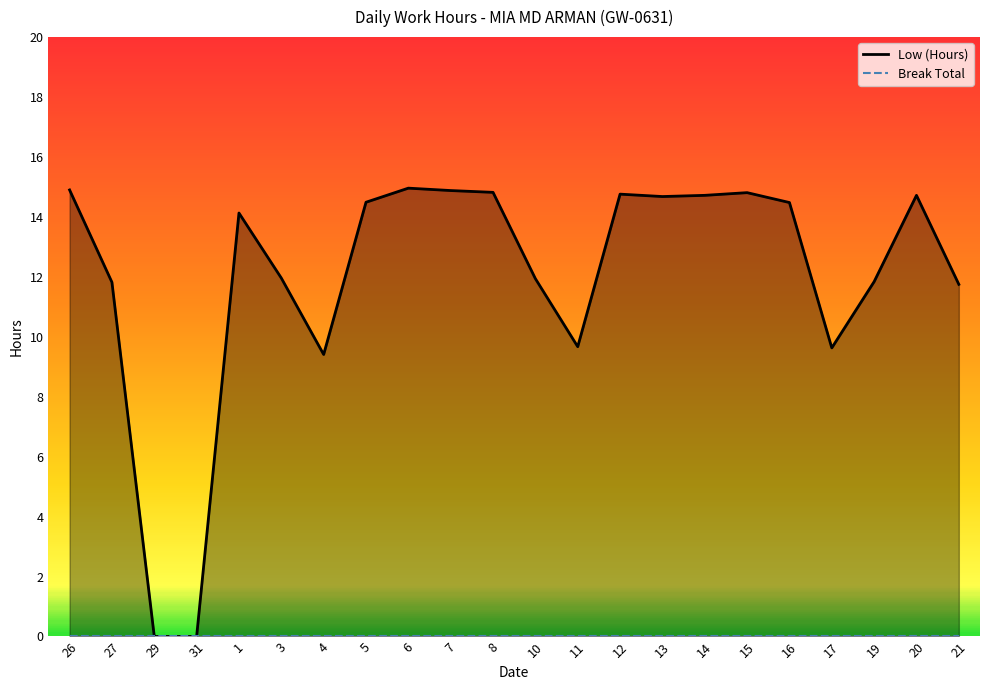

Where is the data nearest to the value 7?

4